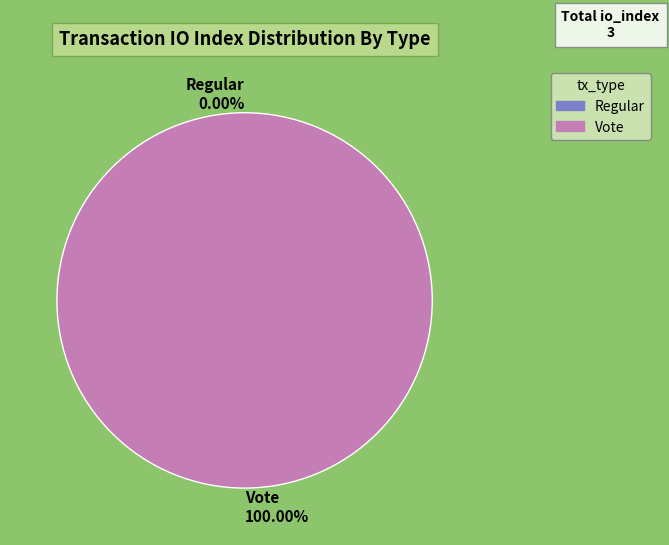

True or false: Regular (io_index=0) accounts for 1% of the total.

False